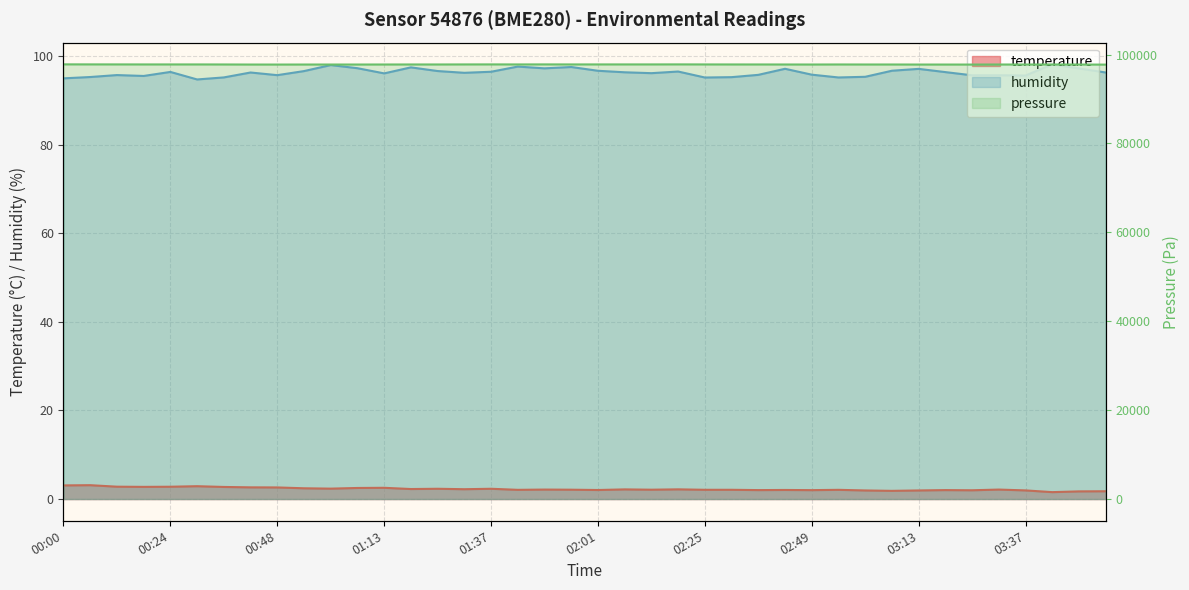

What is the approximate value of temperature at 01:43?

2.1